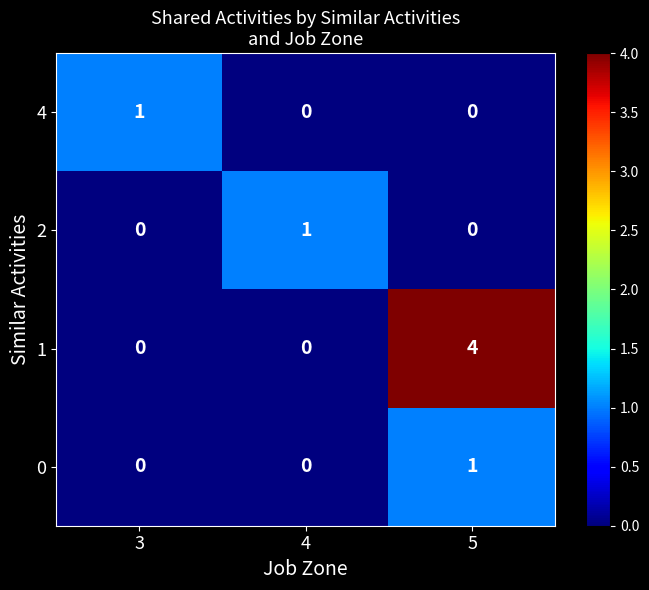

How many series are shown in this chart?

4